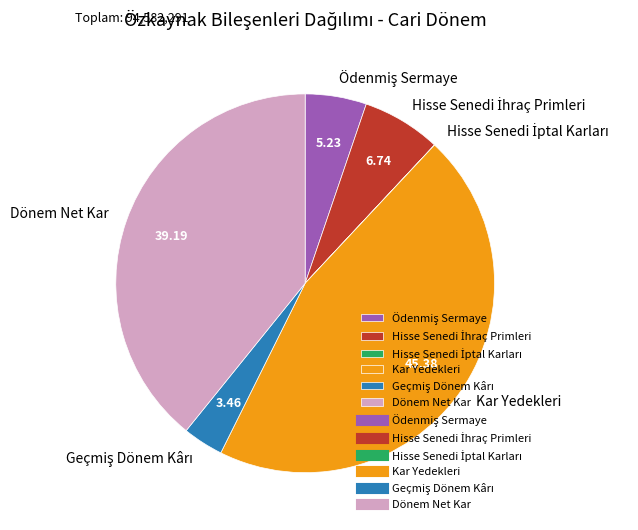

Is there any slice that represents more than half of the pie?

No